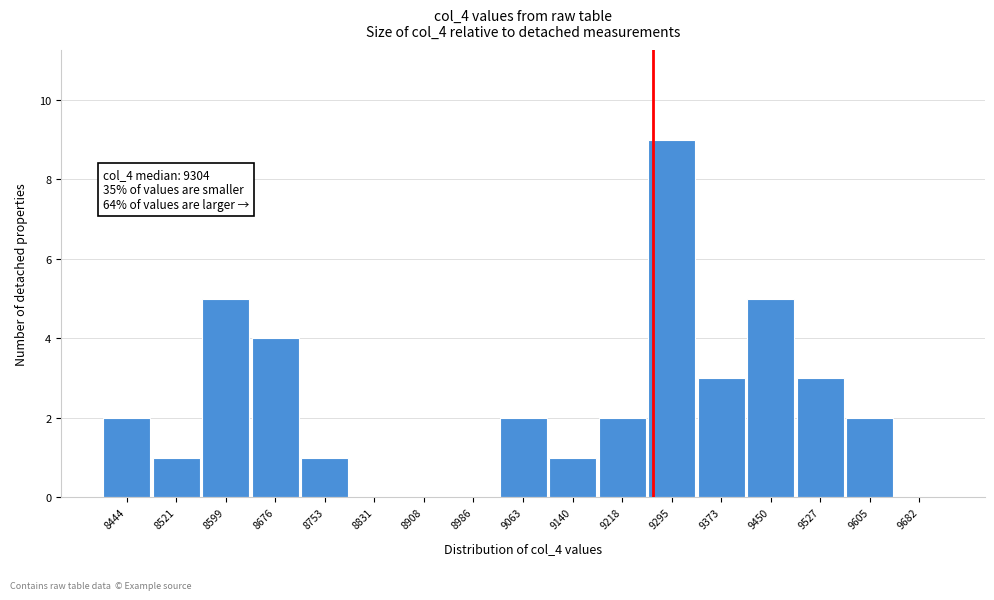

Reading left to right, what are all the values shown in this chart?

8444=2	8521=1	8599=5	8676=4	8753=1	8831=0	8908=0	8986=0	9063=2	9140=1	9218=2	9295=9	9373=3	9450=5	9527=3	9605=2	9682=0